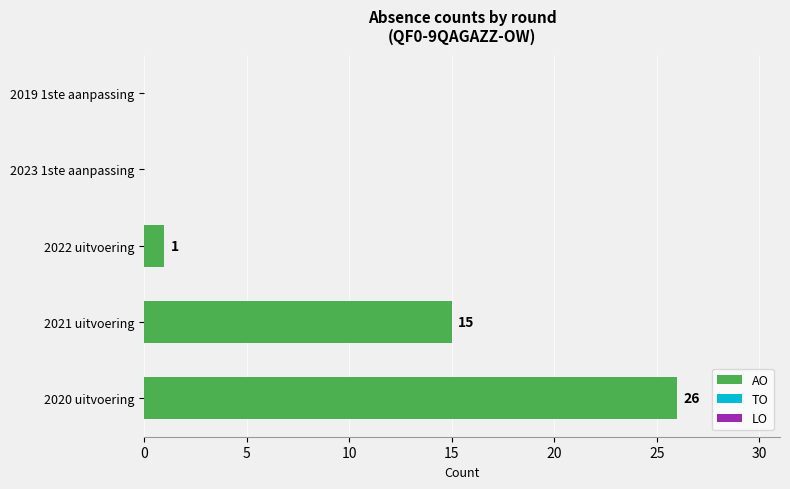

Are the bars horizontal?

Yes